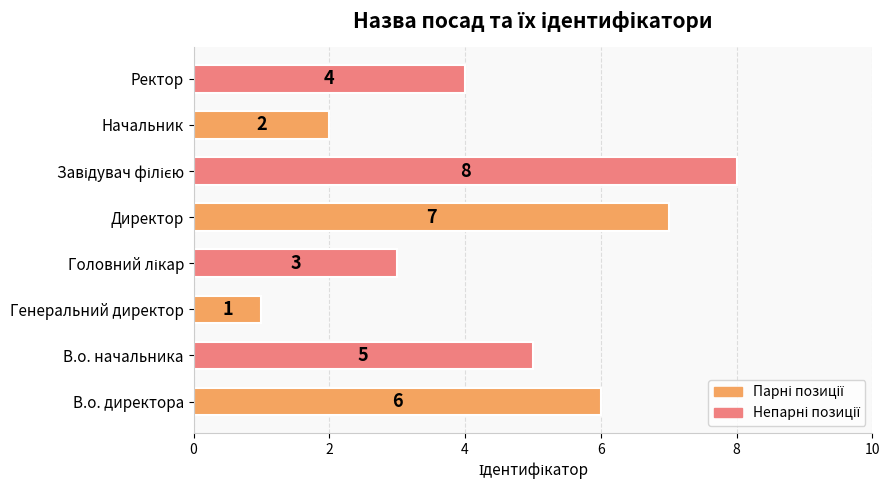

Is it true that the value at Генеральний директор is 1?

True